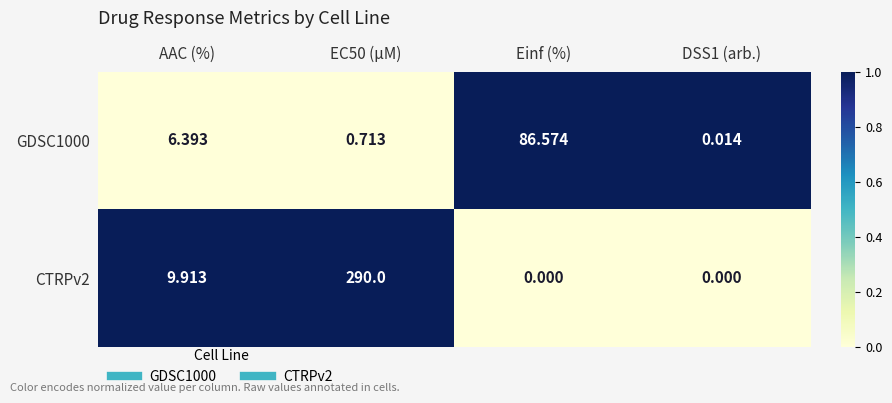

At which label does GDSC1000 reach its peak?

Einf (%)